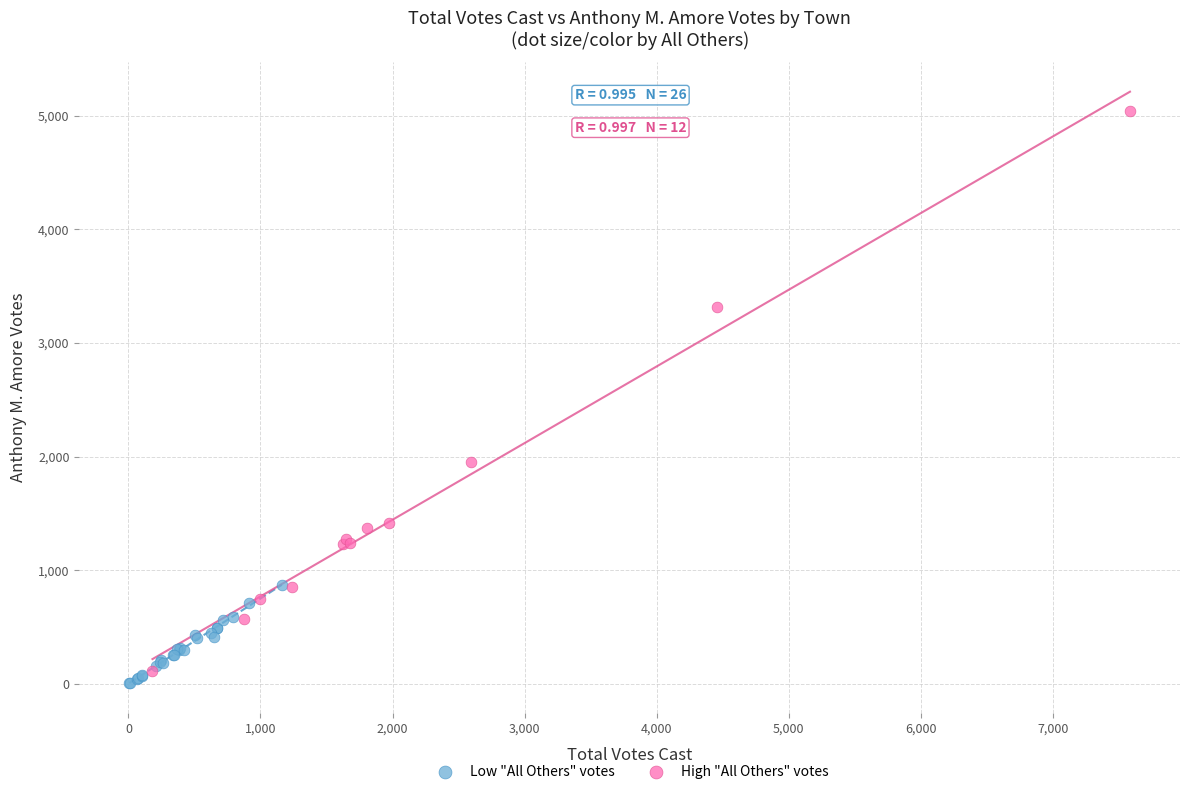

Which series has the widest spread of Y values?

High "All Others" votes